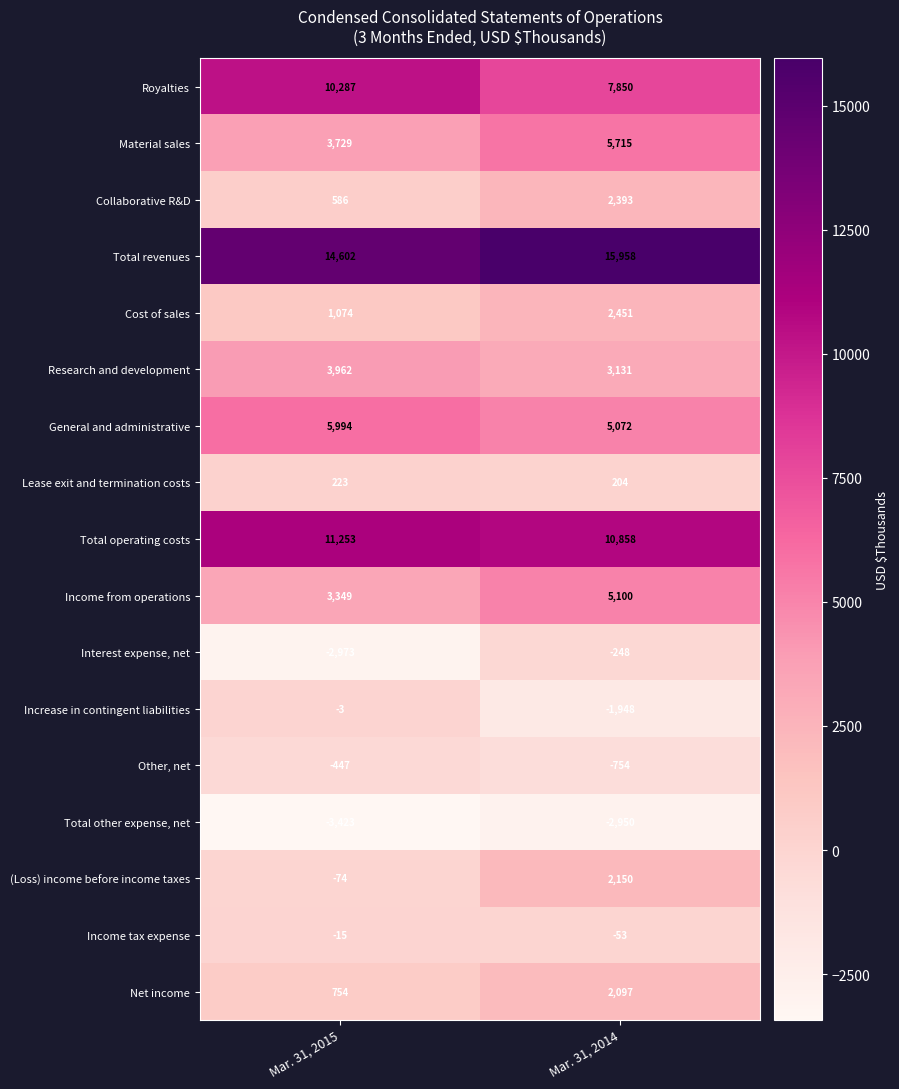

True or false: Interest expense, net has a value of -358 at Mar. 31, 2014.

False